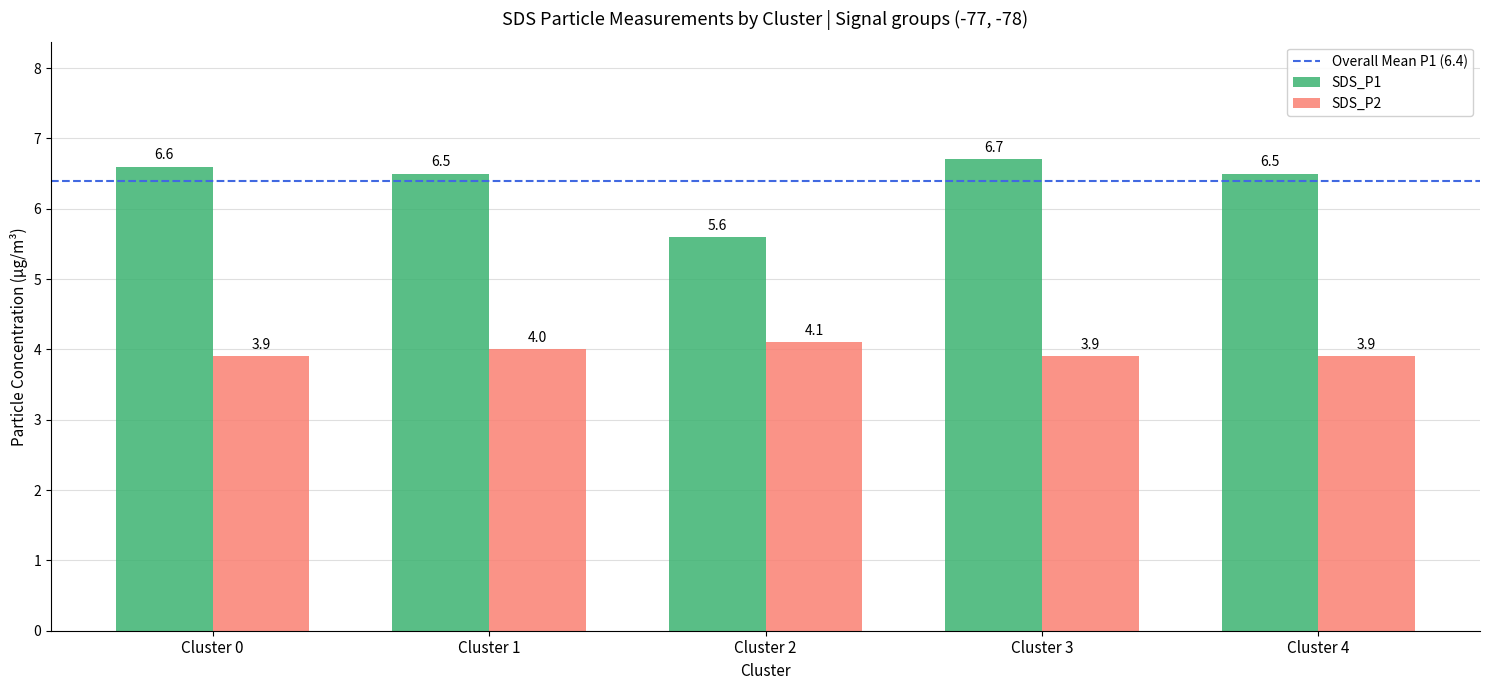

Rank the series by their maximum value, from lowest to highest.

SDS_P2, SDS_P1